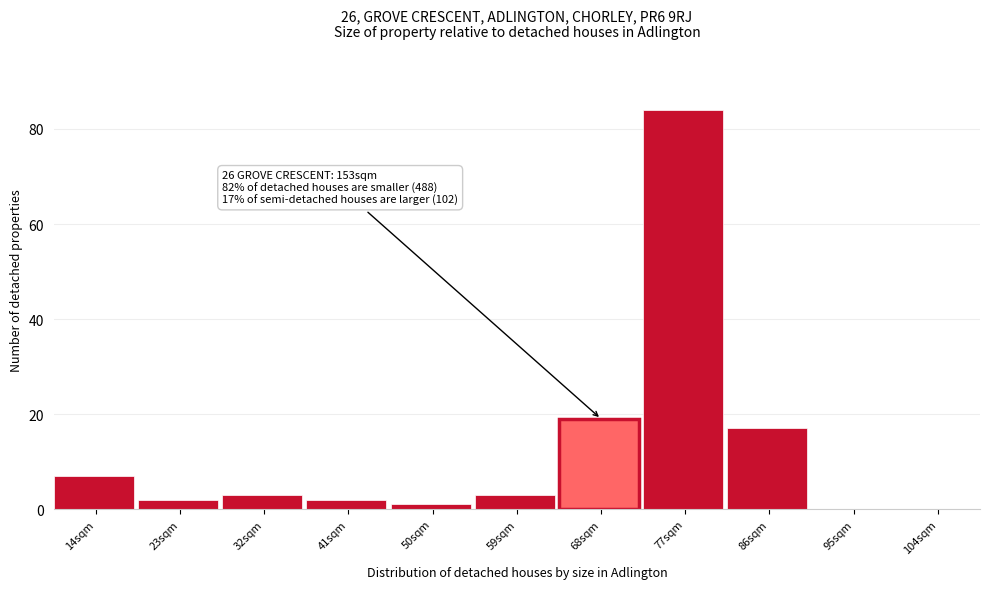

Reading left to right, list all the values displayed in this chart.

14sqm=7	23sqm=2	32sqm=3	41sqm=2	50sqm=1	59sqm=3	68sqm=19	77sqm=84	86sqm=17	95sqm=0	104sqm=0